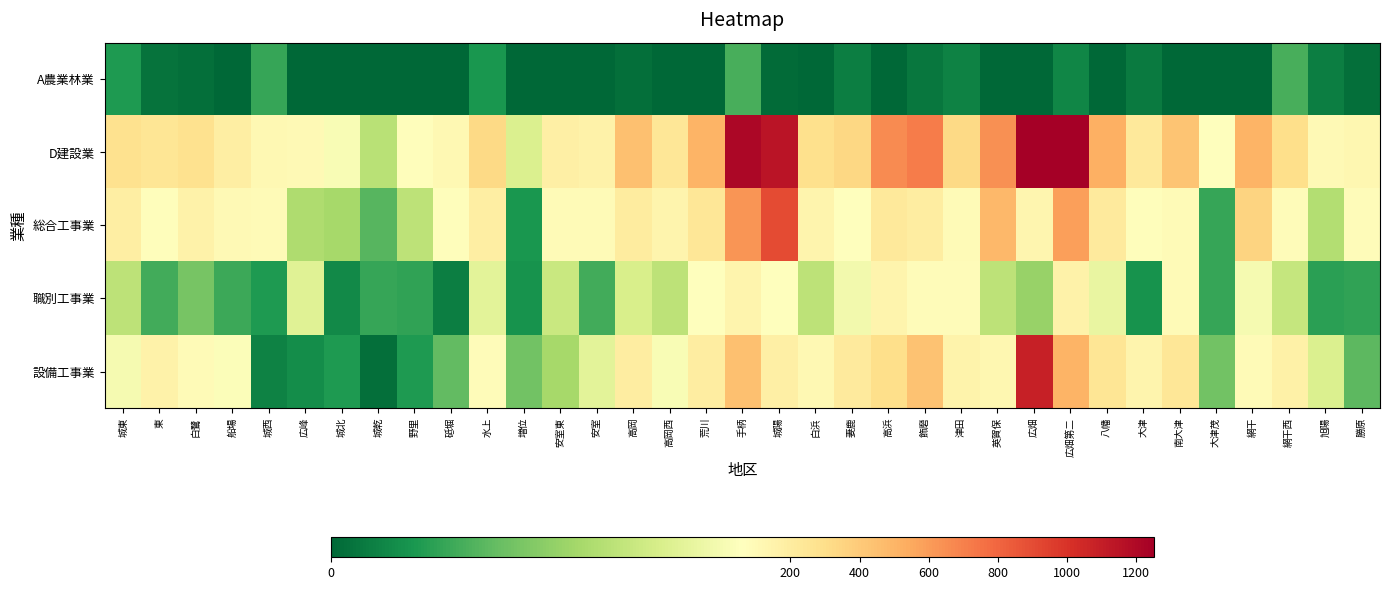

Between 安室東 and 城東, which is larger?

城東